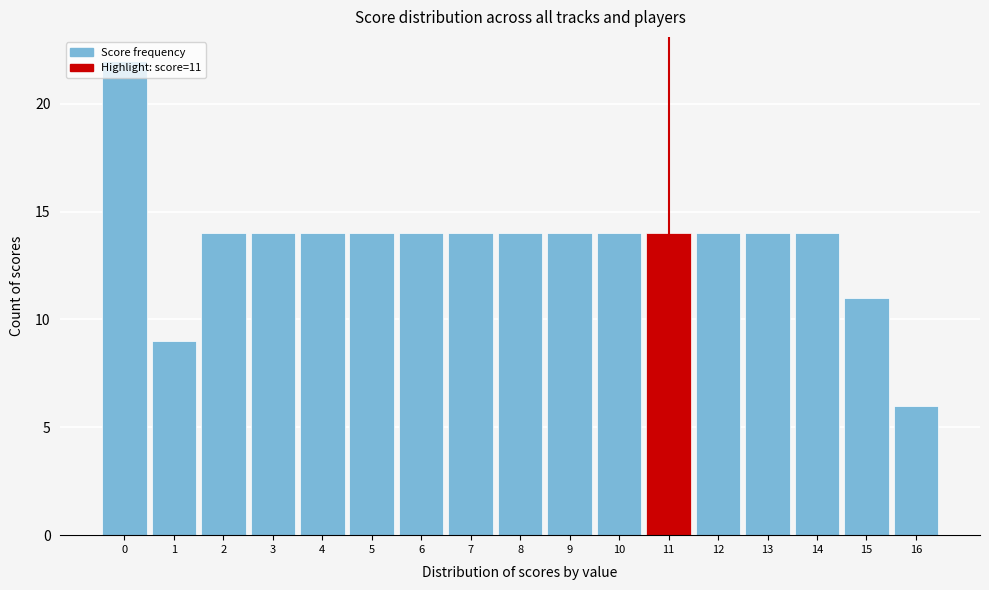

Which range on the x-axis has the tallest bar?

-0.5 to 0.5